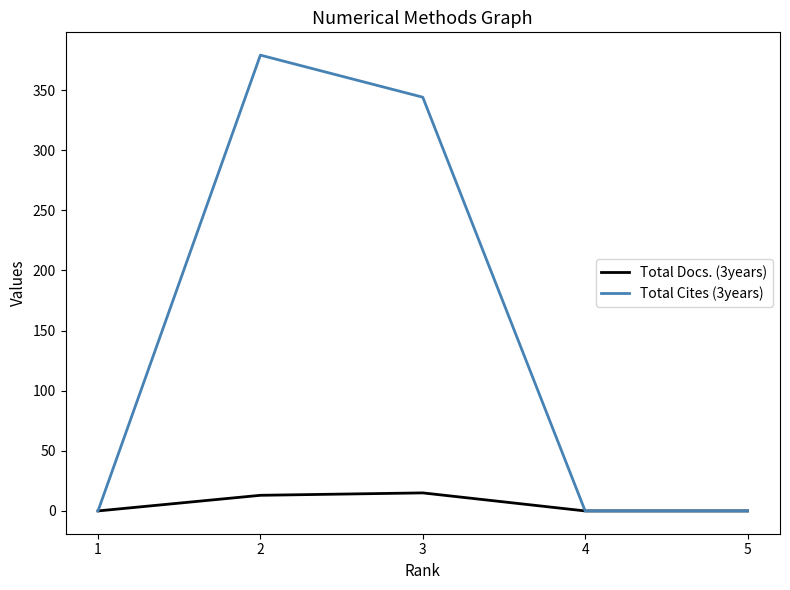

Is the value of Total Cites (3years) at 4 greater than the value of Total Docs. (3years) at 3?

No